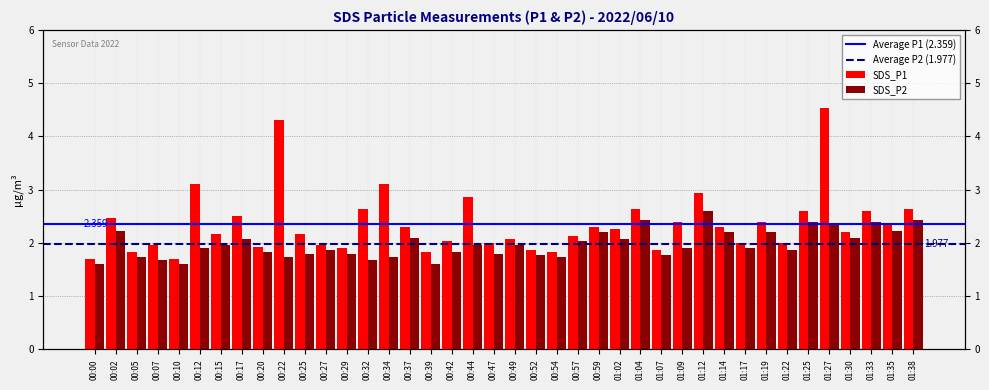

What is the spread (max minus min) of values at 01:04?

0.2